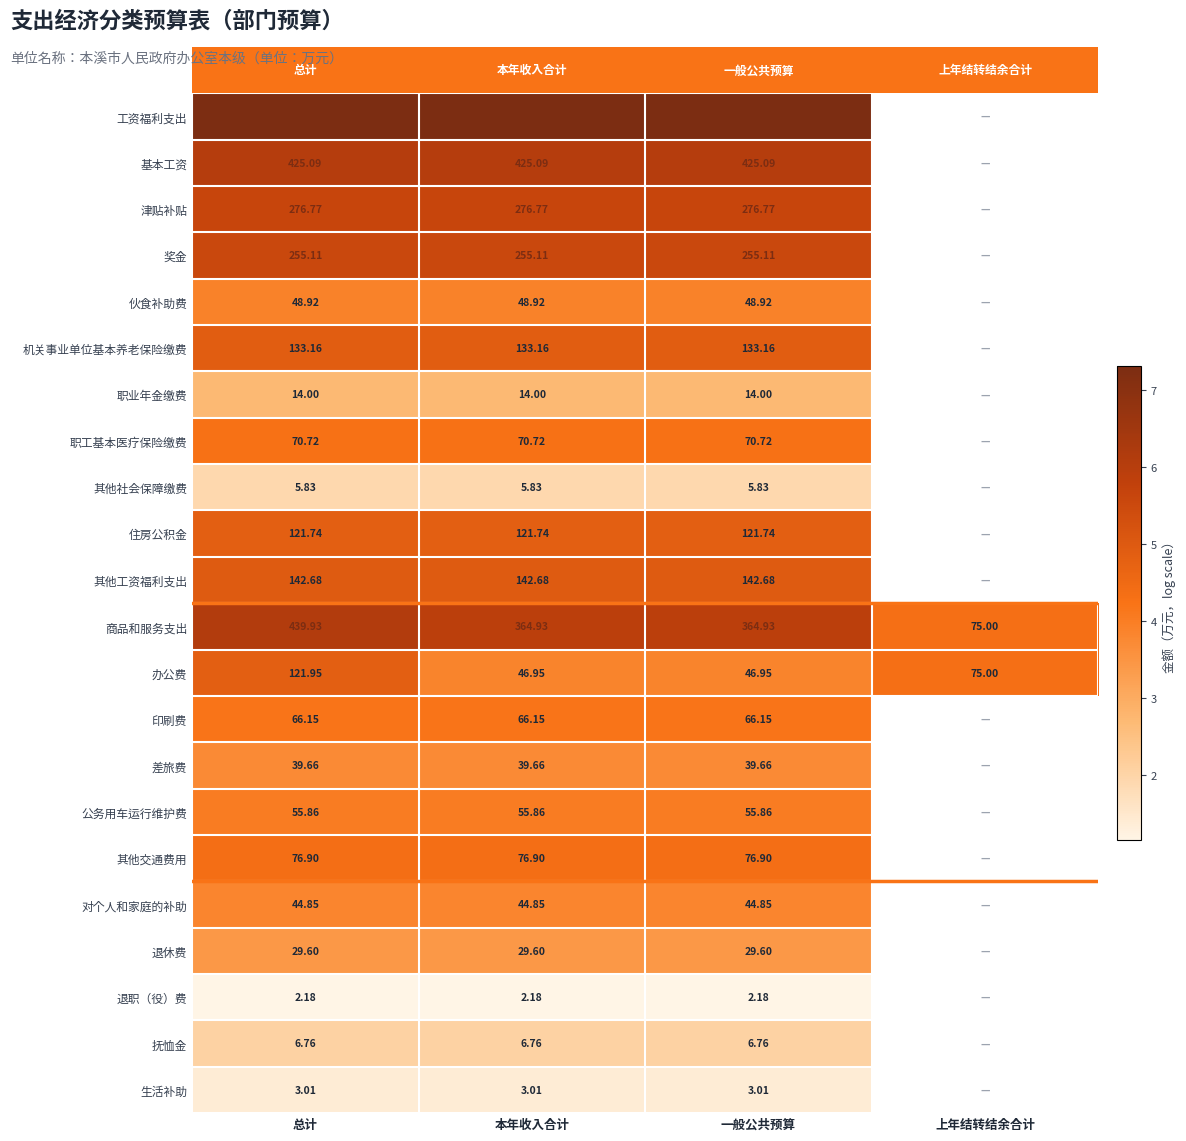

How many categories are shown in the chart?

4